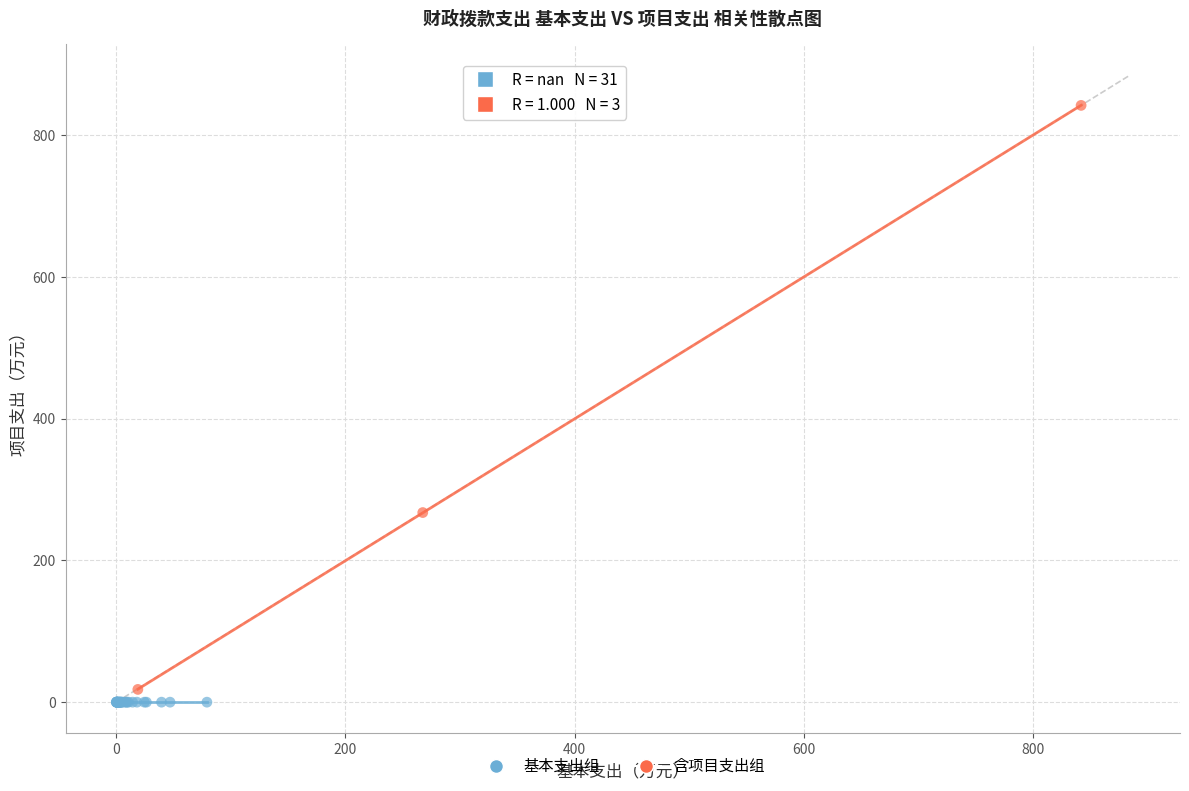

Which series contains the highest Y value?

含项目支出组